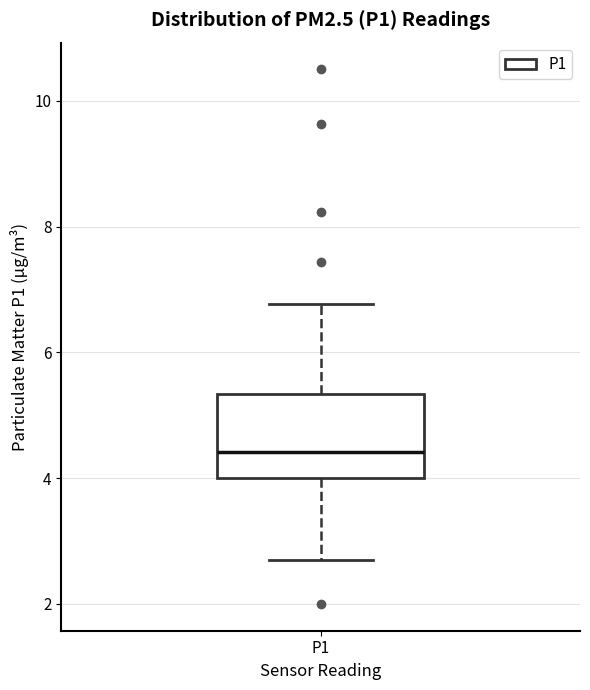

Transcribe this box plot: give where the median line is, the range the box spans, and where the two whiskers end, as read against the y-axis. The values are not printed on the chart, so give them approximately, as read against the axis.

median 4.4, box 4.0 to 5.4, whiskers 2.8 to 6.8